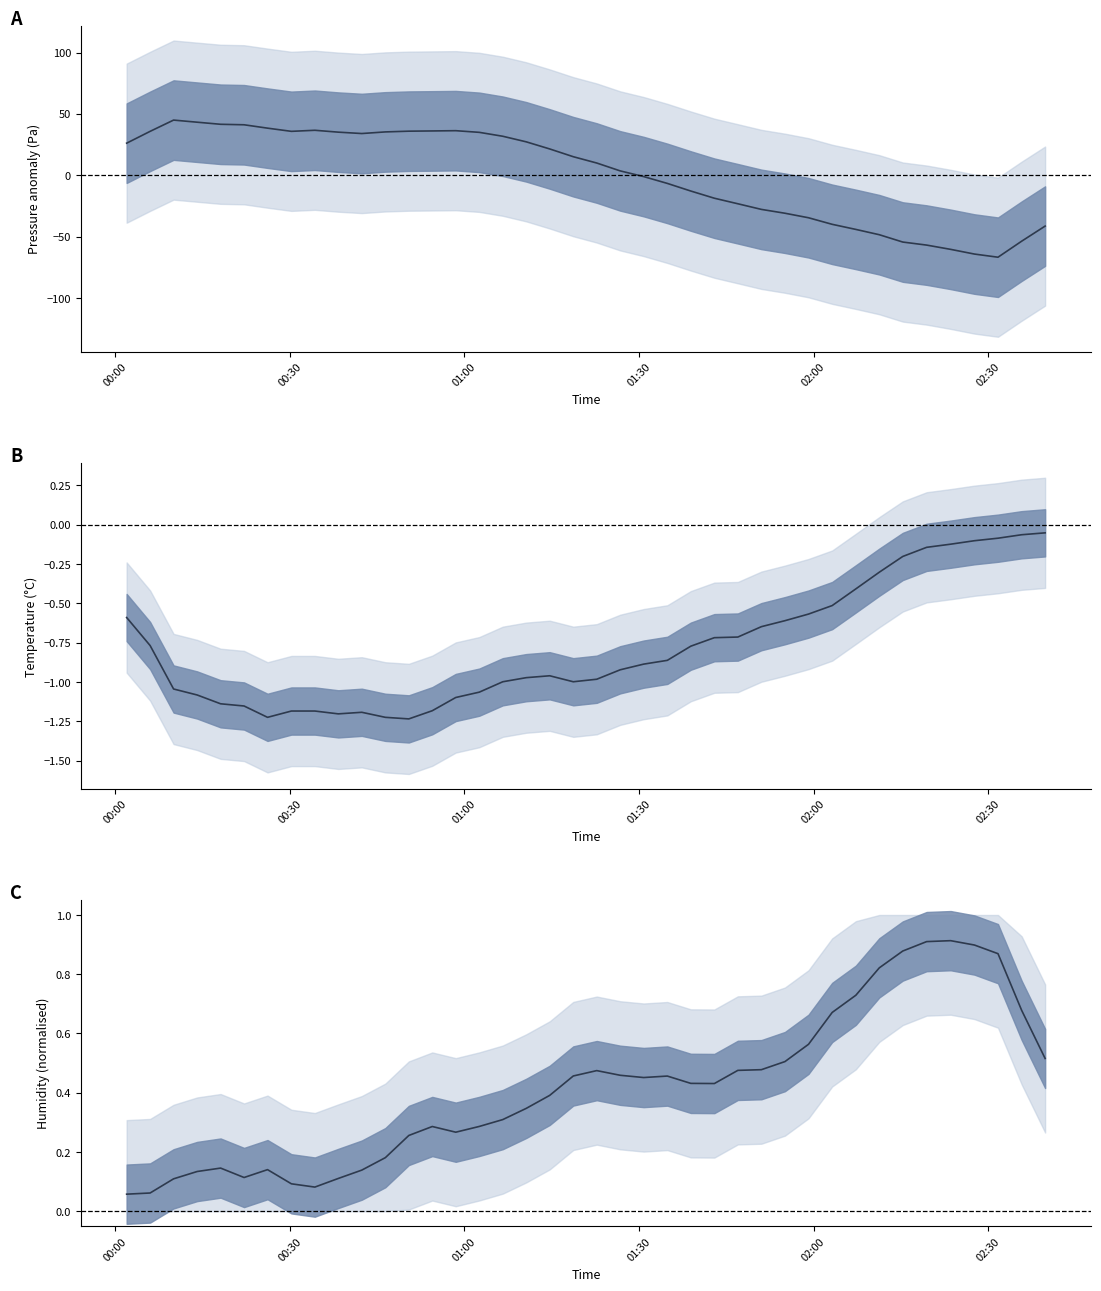

Reading left to right, extract all data points from this chart.

pressure (centred): 26.2	35.8	45.0	43.3	41.6	41.2	38.4	35.8	36.7	35.1	34.0	35.3	35.9	36.1	36.3	35.0	31.8	27.3	21.5	15.1	10.0	3.6	-1.1	-6.6	-12.8	-18.7	-23.2	-27.8	-30.9	-34.6	-39.9	-44.1	-48.4	-54.4	-56.9	-60.3	-64.2	-66.7	-53.7	-41.4
temperature (°C): -0.6	-0.8	-1.0	-1.1	-1.1	-1.2	-1.2	-1.2	-1.2	-1.2	-1.2	-1.2	-1.2	-1.2	-1.1	-1.1	-1.0	-1.0	-1.0	-1.0	-1.0	-0.9	-0.9	-0.9	-0.8	-0.7	-0.7	-0.6	-0.6	-0.6	-0.5	-0.4	-0.3	-0.2	-0.1	-0.1	-0.1	-0.1	-0.1	-0.1
humidity (normalised): 0.1	0.1	0.1	0.1	0.1	0.1	0.1	0.1	0.1	0.1	0.1	0.2	0.3	0.3	0.3	0.3	0.3	0.3	0.4	0.5	0.5	0.5	0.5	0.5	0.4	0.4	0.5	0.5	0.5	0.6	0.7	0.7	0.8	0.9	0.9	0.9	0.9	0.9	0.7	0.5